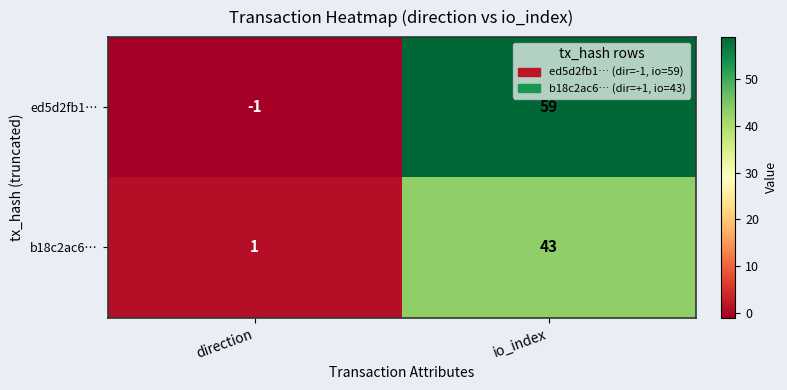

How many values in the ed5d2fb1… series are below 59?

1